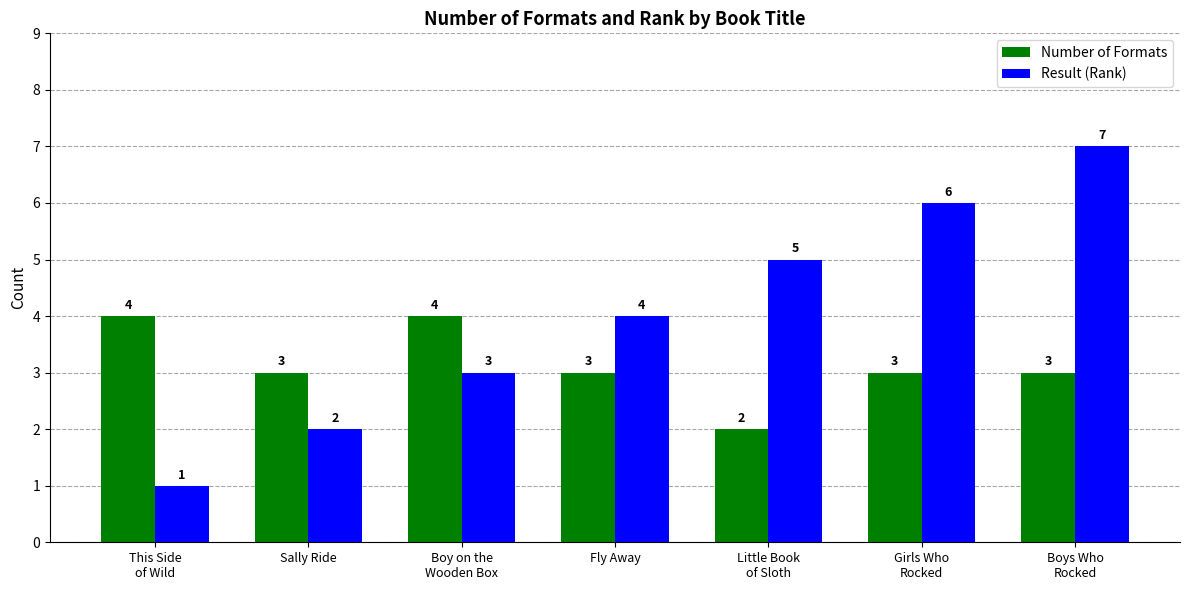

Reading right to left, list all the values displayed in this chart.

Number of Formats: Boys Who
Rocked=3	Girls Who
Rocked=3	Little Book
of Sloth=2	Fly Away=3	Boy on the
Wooden Box=4	Sally Ride=3	This Side
of Wild=4
Result (Rank): Boys Who
Rocked=7	Girls Who
Rocked=6	Little Book
of Sloth=5	Fly Away=4	Boy on the
Wooden Box=3	Sally Ride=2	This Side
of Wild=1